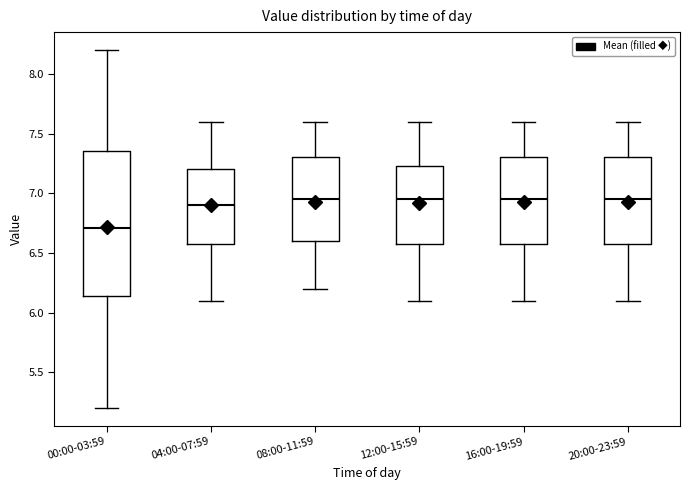

Which box has the lowest median line?

00:00-03:59